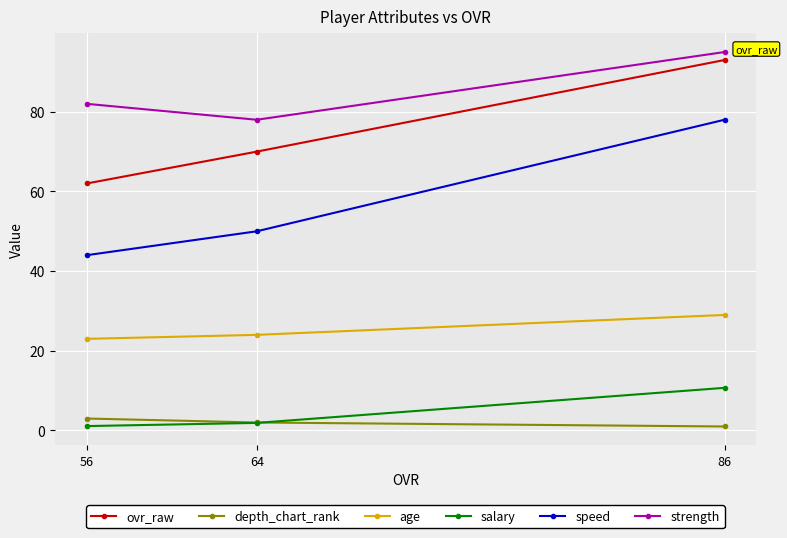

At how many categories does at least one series exceed 38?

3